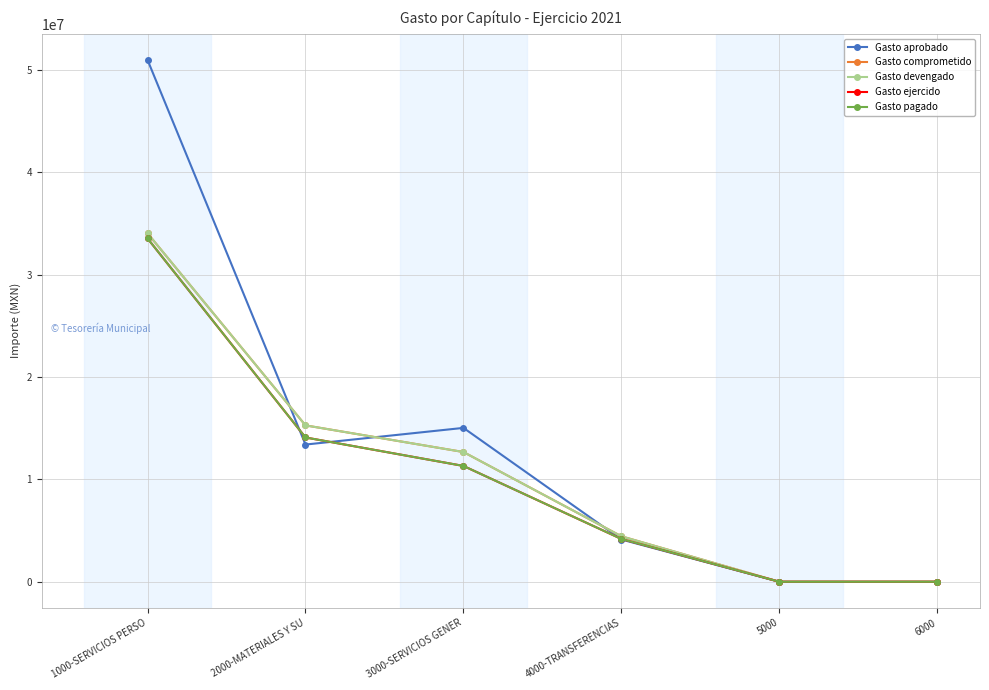

What is the average value of the Gasto comprometido series?

11071493.0